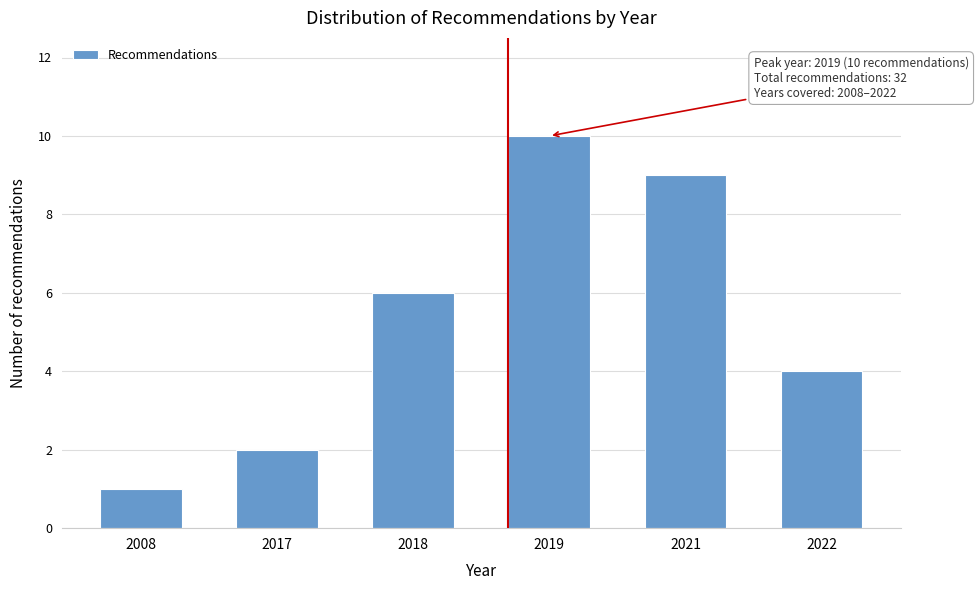

Reading left to right, extract all data points from this chart.

2008=1	2017=2	2018=6	2019=10	2021=9	2022=4